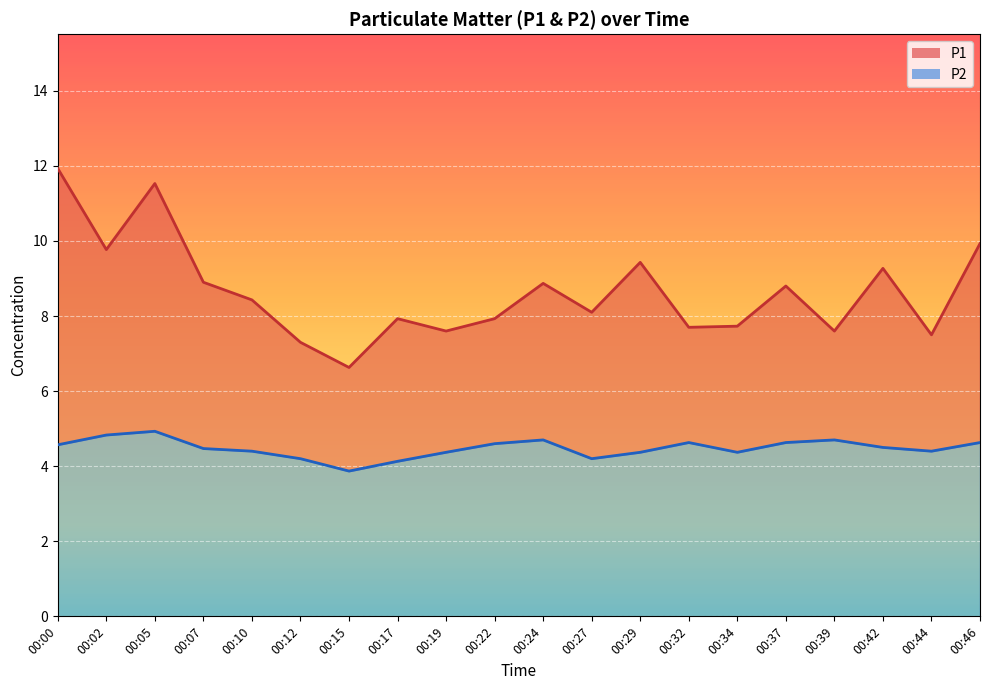

Reading left to right, what are all the values shown in this chart?

P1: 00:00=11.9	00:02=9.8	00:05=11.5	00:07=8.9	00:10=8.4	00:12=7.3	00:15=6.6	00:17=7.9	00:19=7.6	00:22=7.9	00:24=8.9	00:27=8.1	00:29=9.4	00:32=7.7	00:34=7.7	00:37=8.8	00:39=7.6	00:42=9.3	00:44=7.5	00:46=9.9
P2: 00:00=4.6	00:02=4.8	00:05=4.9	00:07=4.5	00:10=4.4	00:12=4.2	00:15=3.9	00:17=4.1	00:19=4.4	00:22=4.6	00:24=4.7	00:27=4.2	00:29=4.4	00:32=4.6	00:34=4.4	00:37=4.6	00:39=4.7	00:42=4.5	00:44=4.4	00:46=4.6